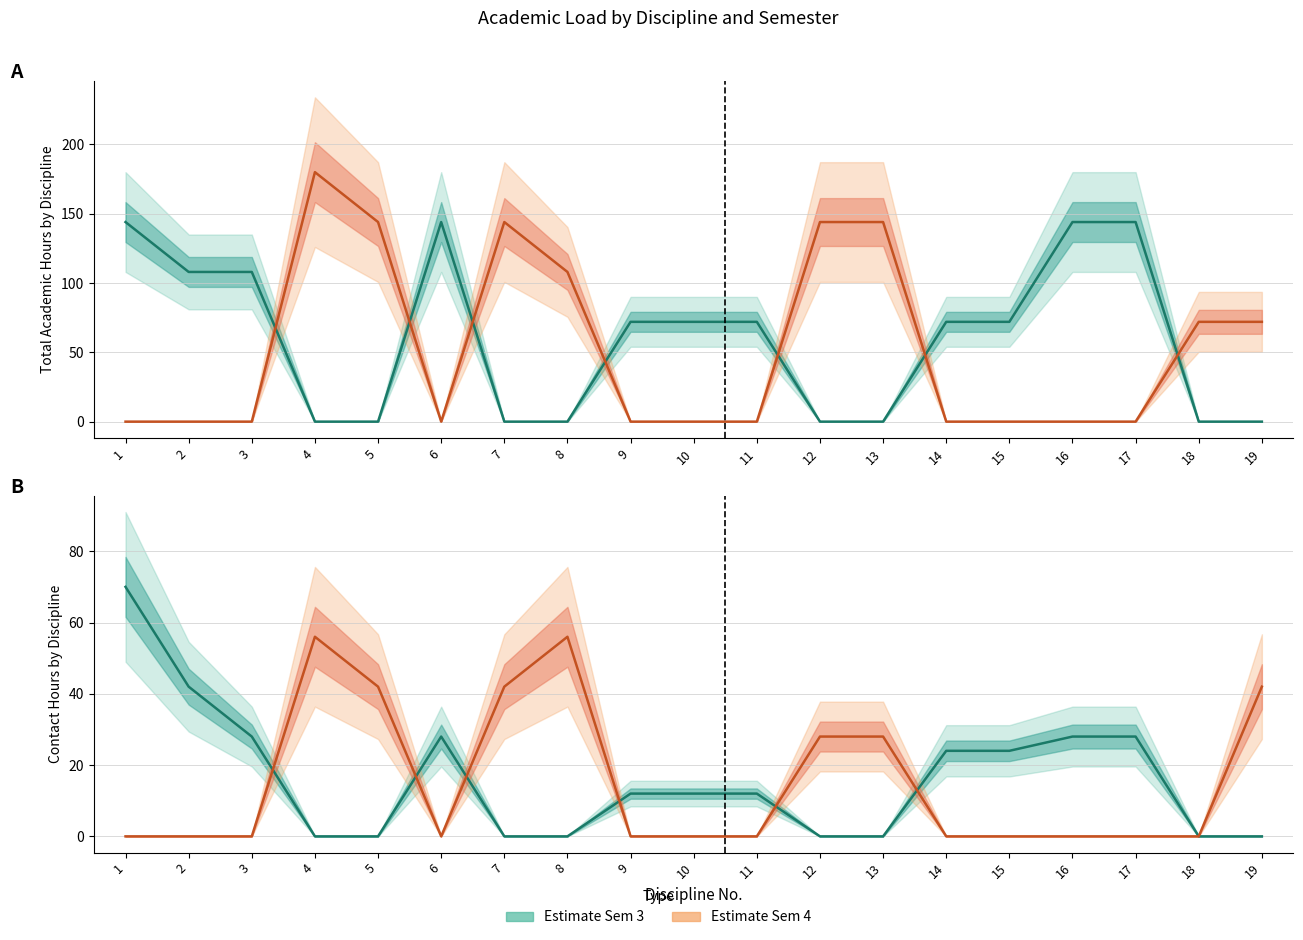

What is the average value of the Контакт (Сем 4) series?

15